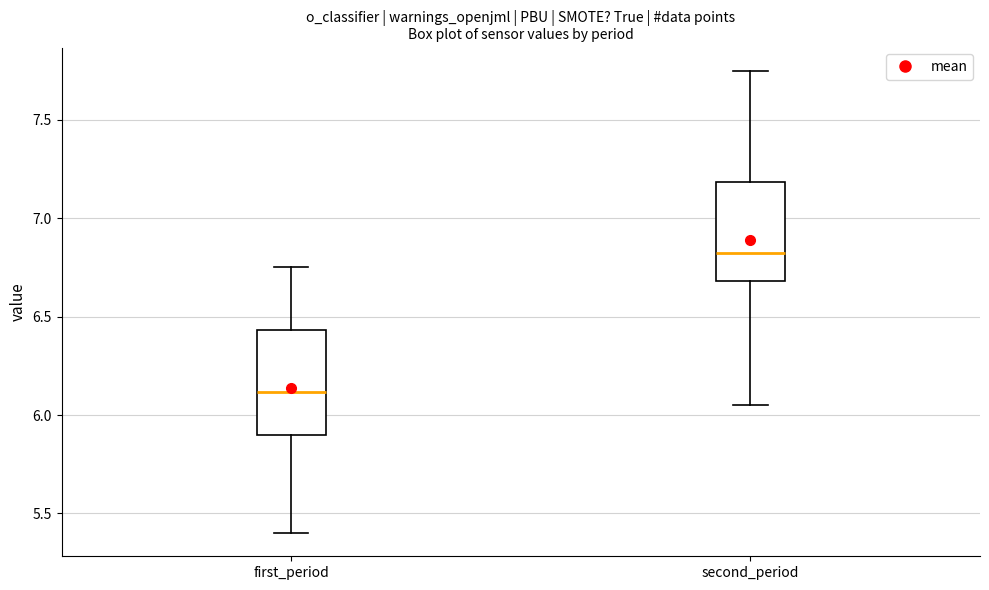

Reading left to right, transcribe this box plot: for each box, give where its median line is, the range the box spans, and where its two whiskers end, as read against the y-axis. The values are not printed on the chart, so give them approximately, as read against the axis.

first_period: median 6.10, box 5.90 to 6.45, whiskers 5.40 to 6.75
second_period: median 6.85, box 6.70 to 7.20, whiskers 6.05 to 7.75